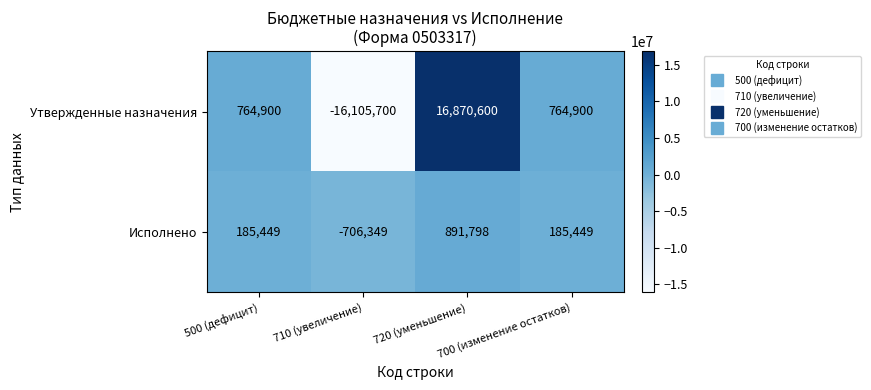

Which series has the largest total across all categories?

Утвержденные назначения